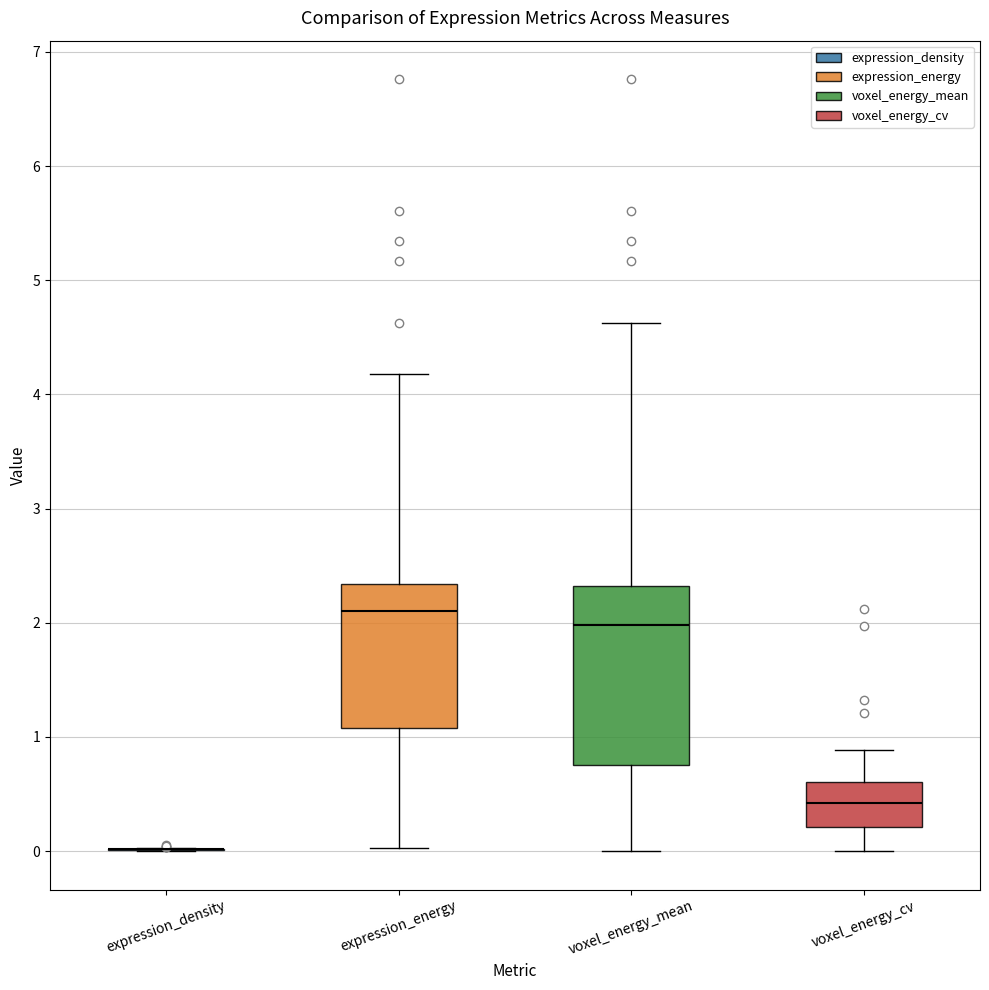

Where does the median line of the box for voxel_energy_cv sit on the y-axis? The values are not printed on the chart, so give them approximately, as read against the axis.

0.4